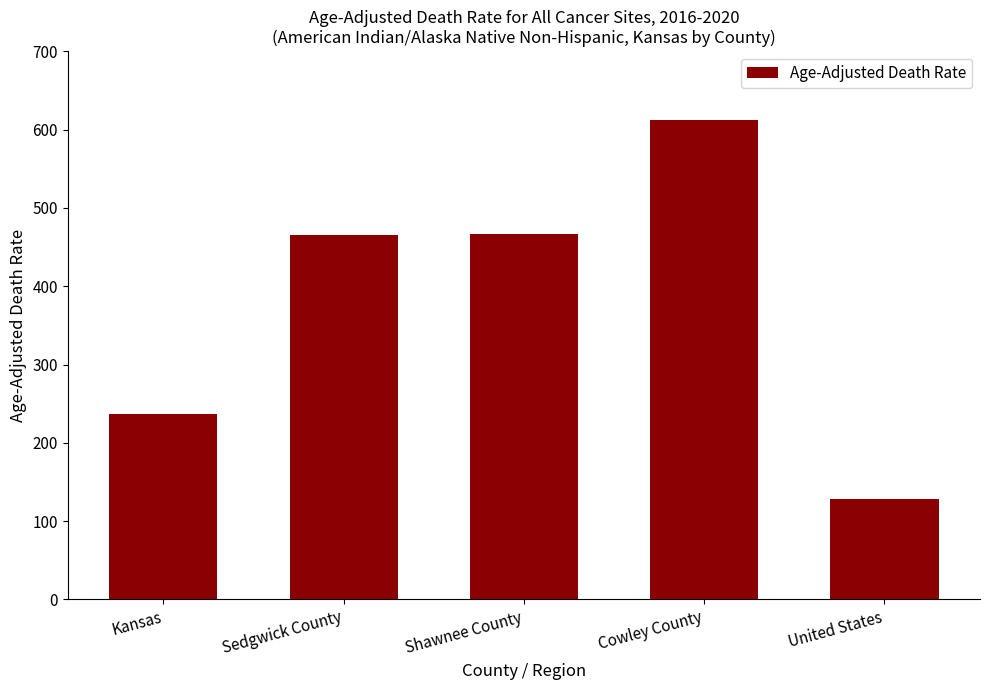

What position from the left is Sedgwick County?

2